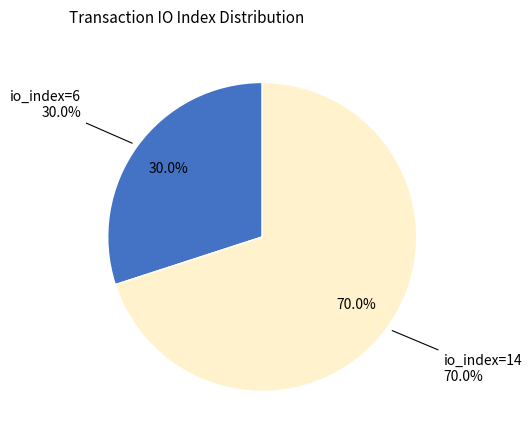

To the nearest percent, what is the average slice percentage?

50%